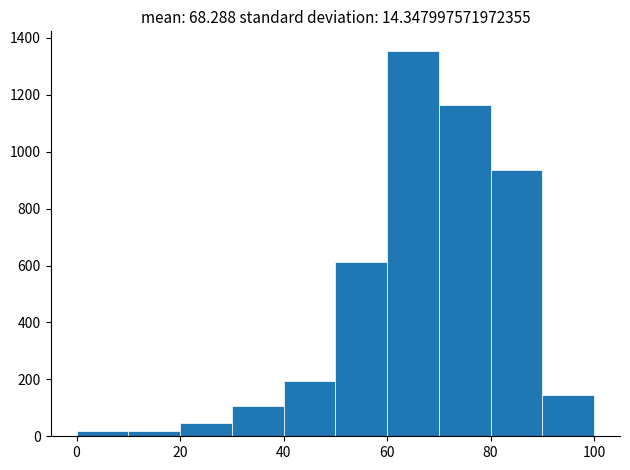

What is the height of the bar covering 40 to 50 on the x-axis? The values are not printed on the chart, so give them approximately, as read against the axis.

200